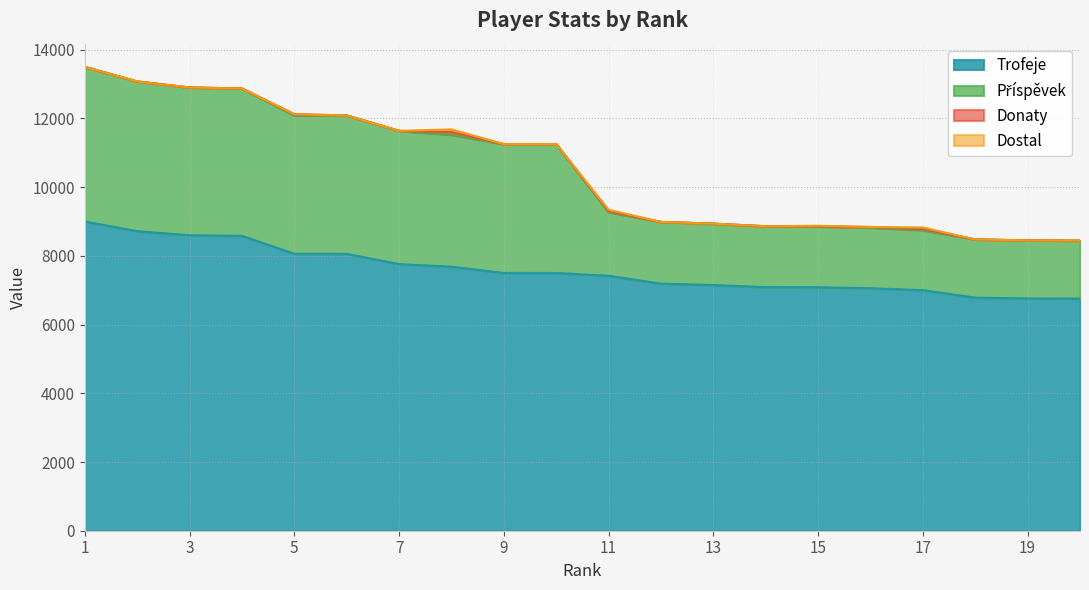

What is the difference between the maximum and minimum values in the Trofeje series?

2245